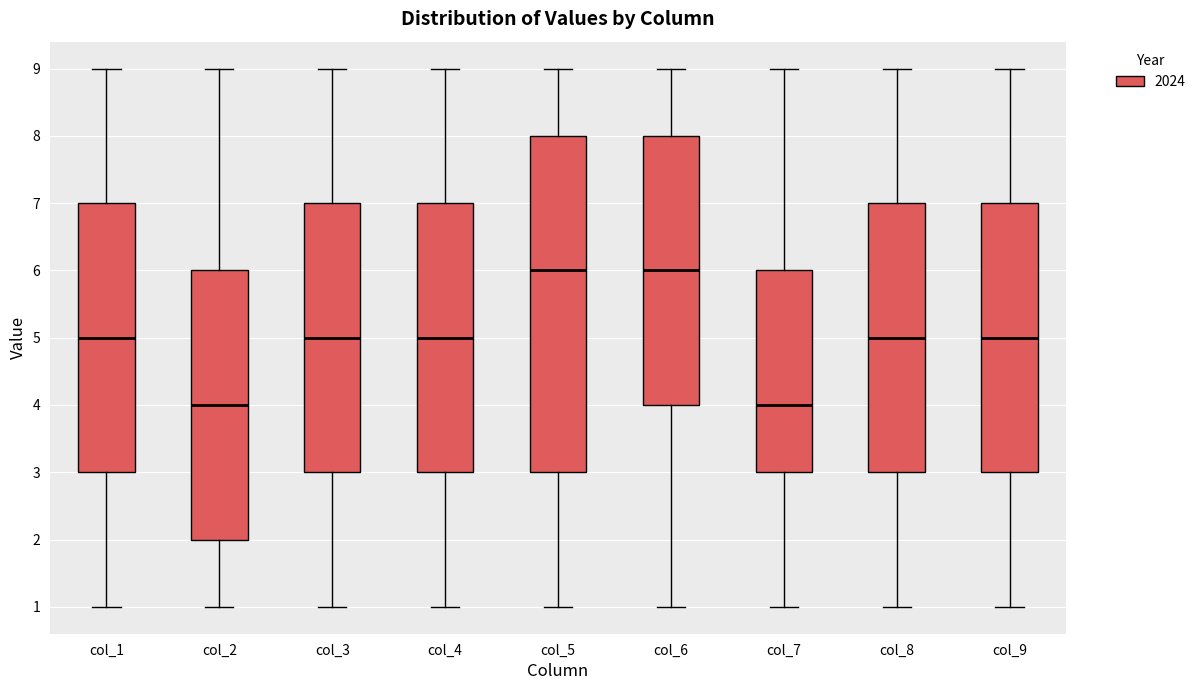

Where does the upper whisker of the box for col_9 end on the y-axis? The values are not printed on the chart, so give them approximately, as read against the axis.

9